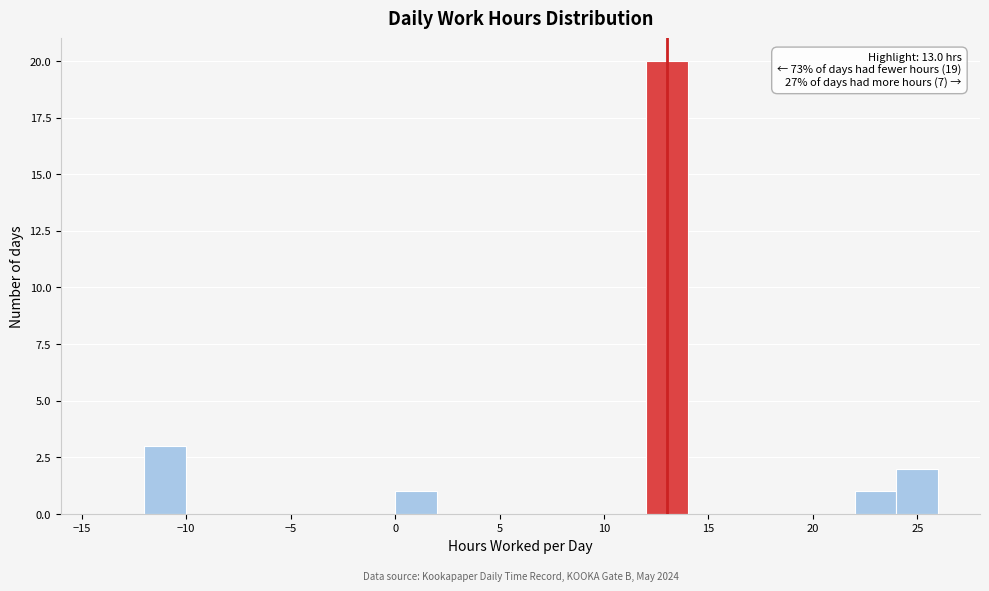

Over which range of the x-axis is the bar tallest?

12 to 14